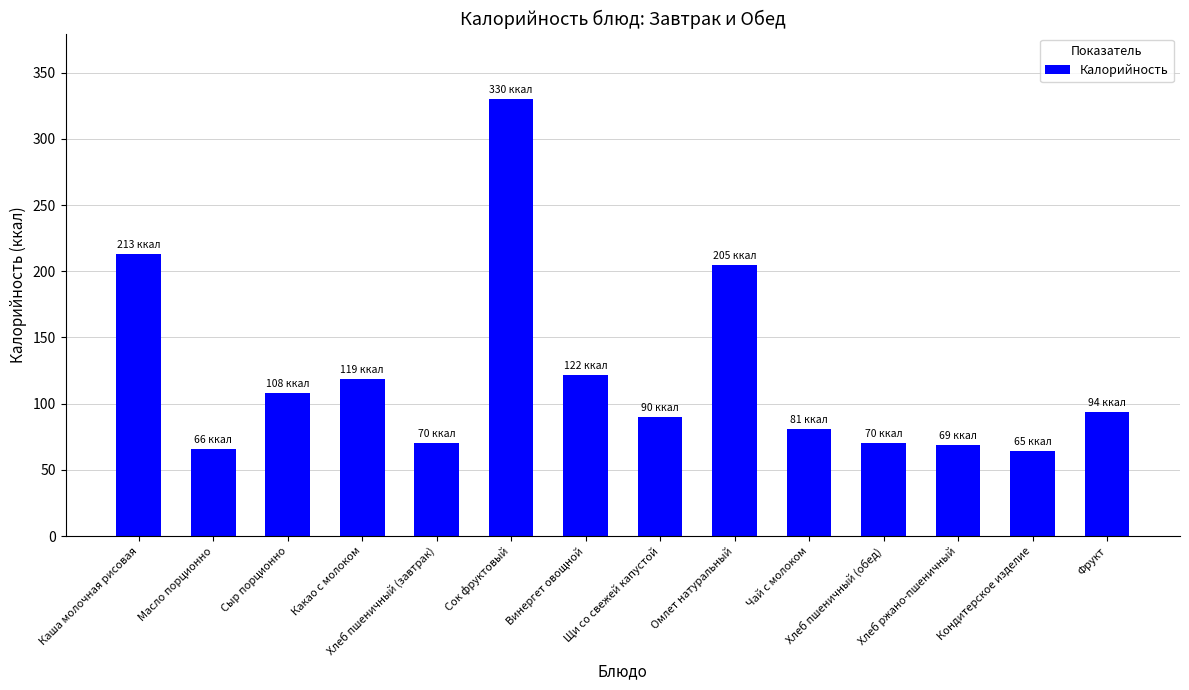

Which has a higher value, Чай с молоком or Какао с молоком?

Какао с молоком